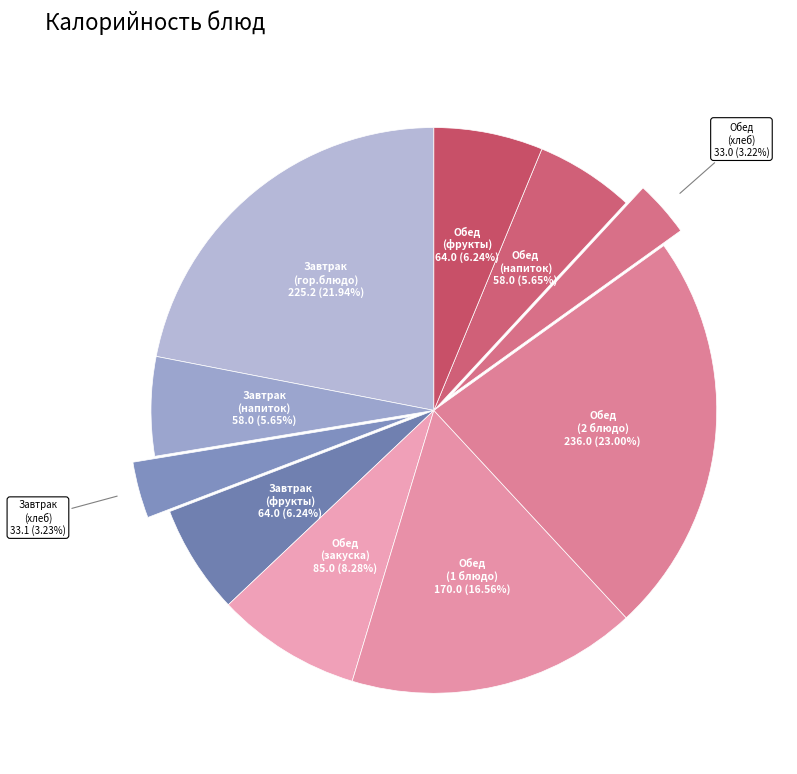

To the nearest percent, what is the difference between the largest and smallest slice percentages?

20%